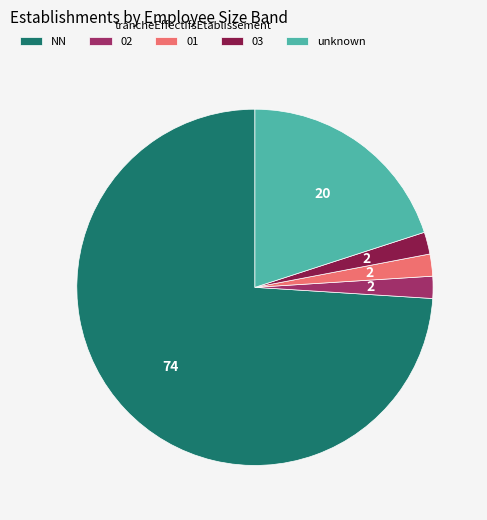

Does any single category account for the majority?

Yes